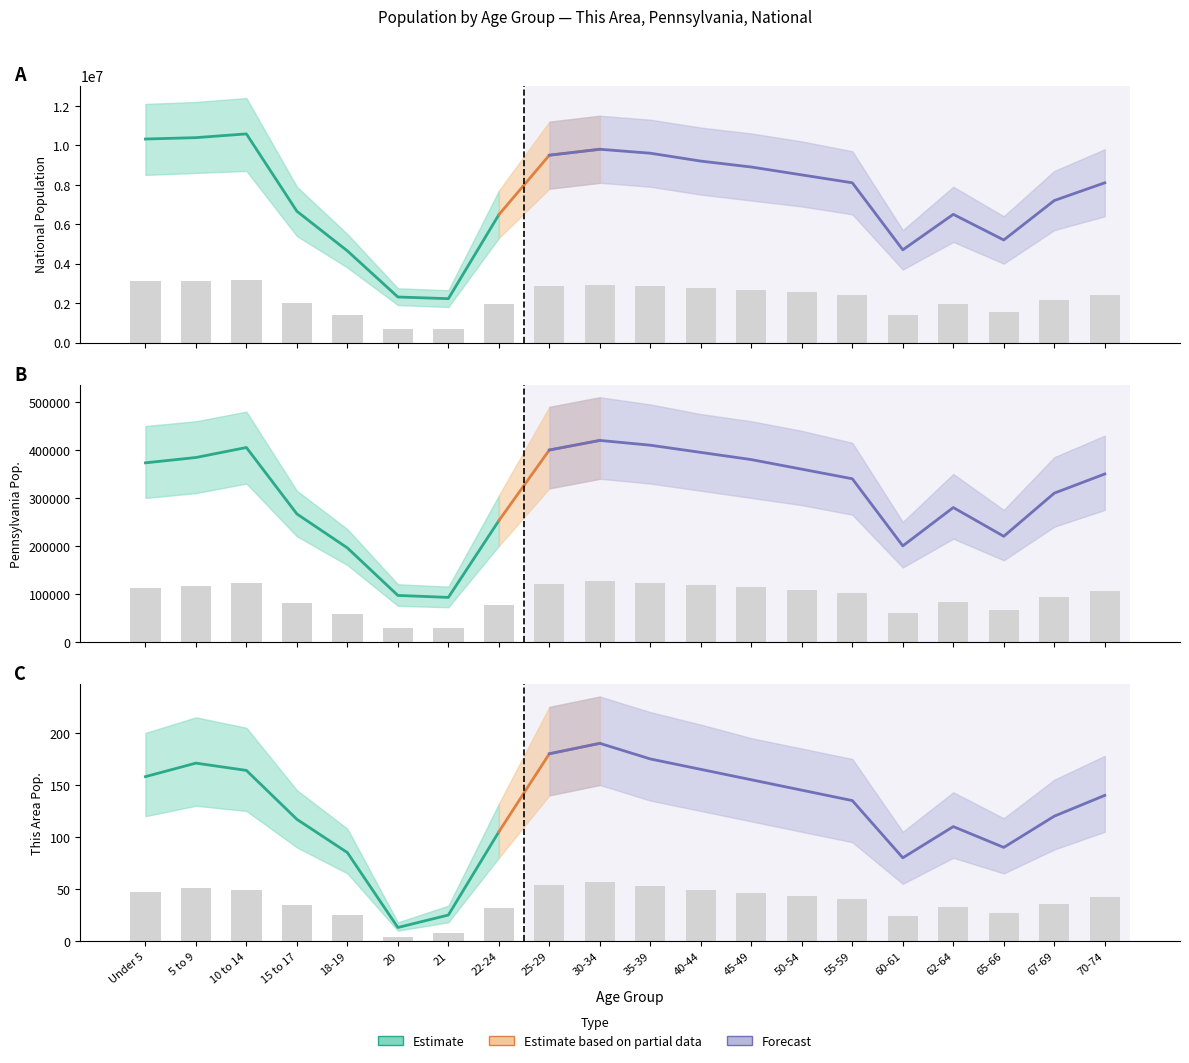

Between 50-54 and 10 to 14, which is larger?

10 to 14